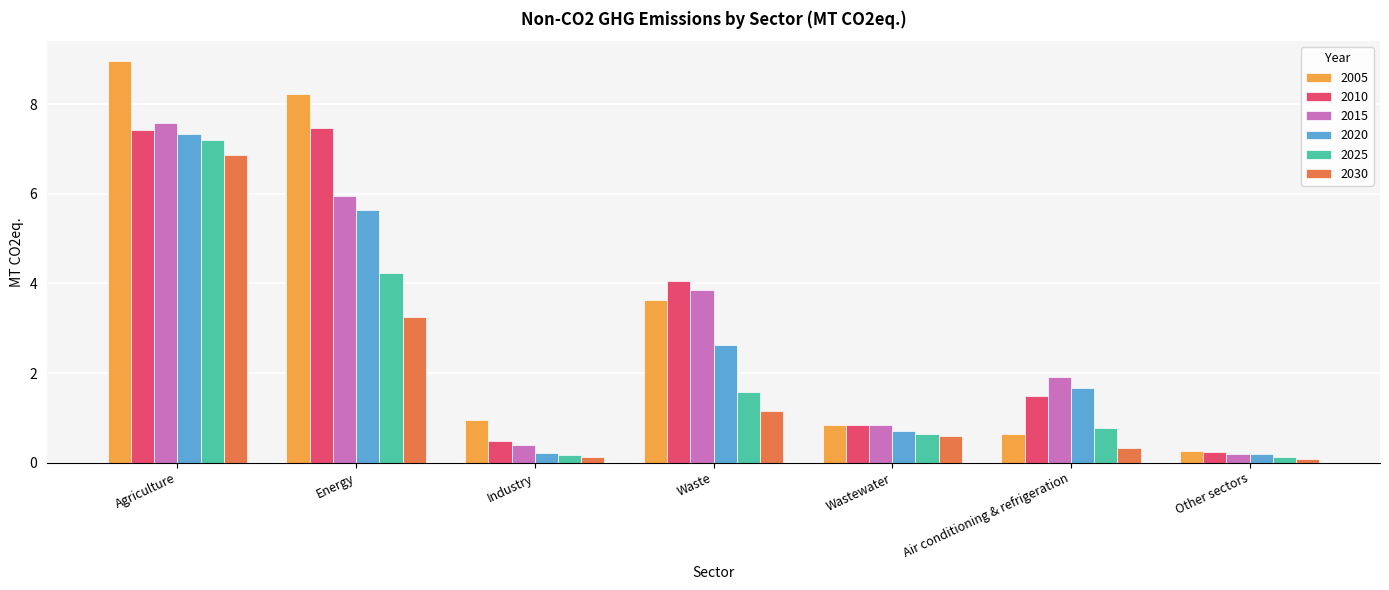

What is the total value across all series at Air conditioning & refrigeration?

6.8